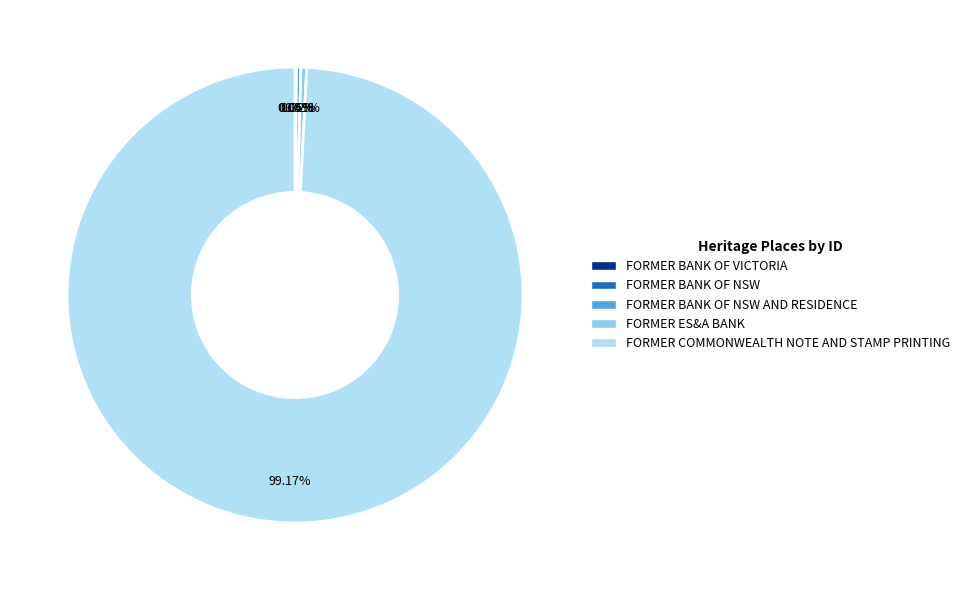

What is the largest slice in the pie chart?

FORMER COMMONWEALTH NOTE AND STAMP PRINTING